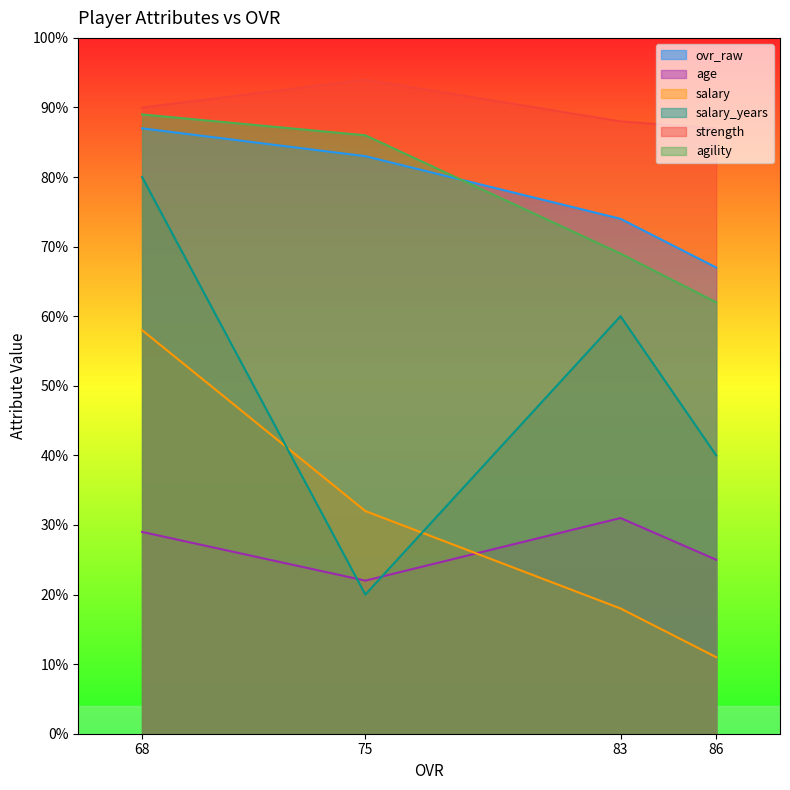

Which series has the largest range (max minus min)?

salary_years